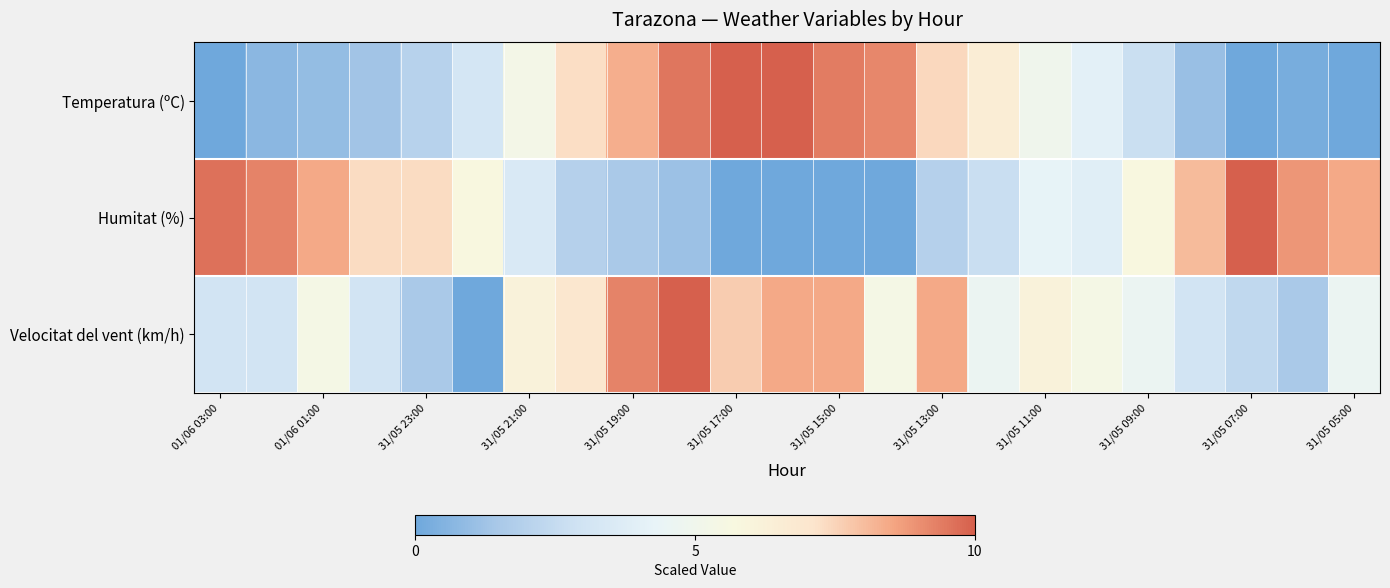

Which series has the widest spread of values?

Temperatura (ºC)